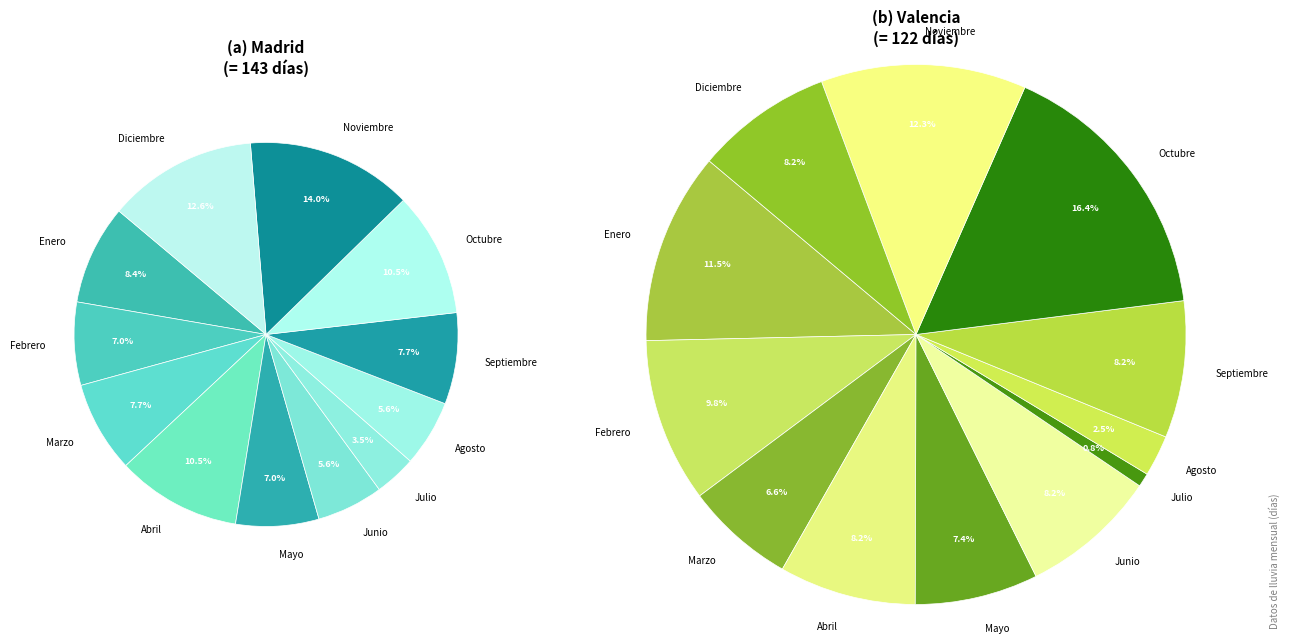

To the nearest percent, what is the difference between the Mayo and Junio slice percentages?

1%